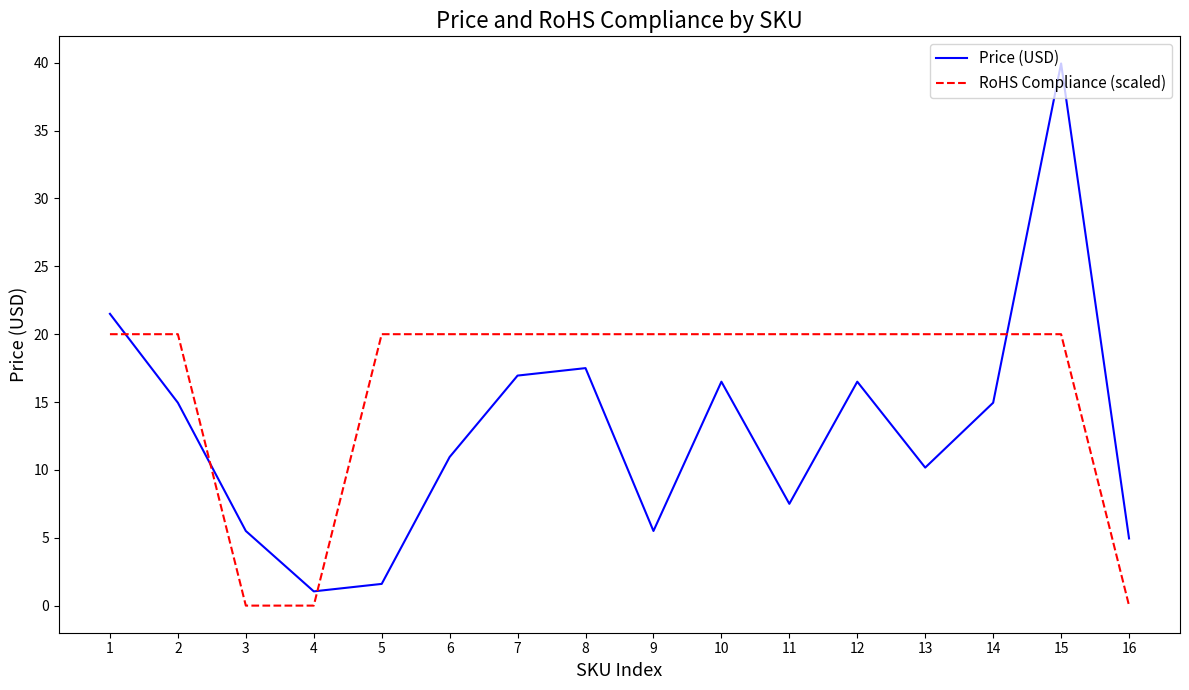

How many categories are shown in the chart?

16